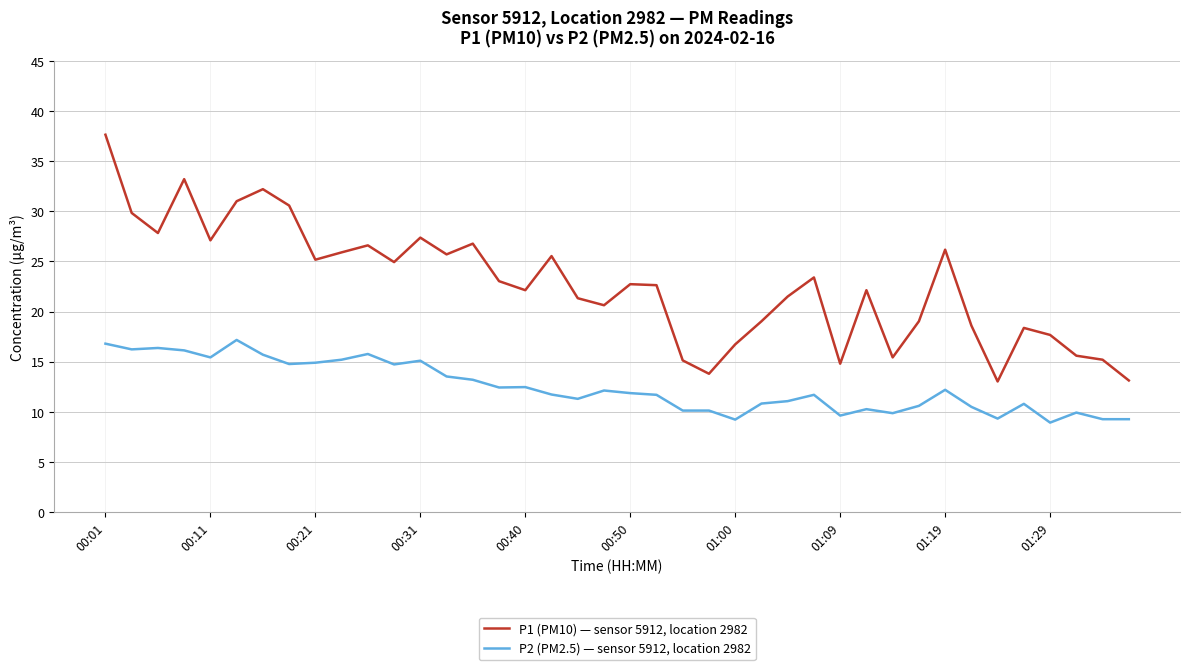

What is the difference between the maximum and minimum values in the P2 (PM2.5) — sensor 5912, location 2982 series?

8.2